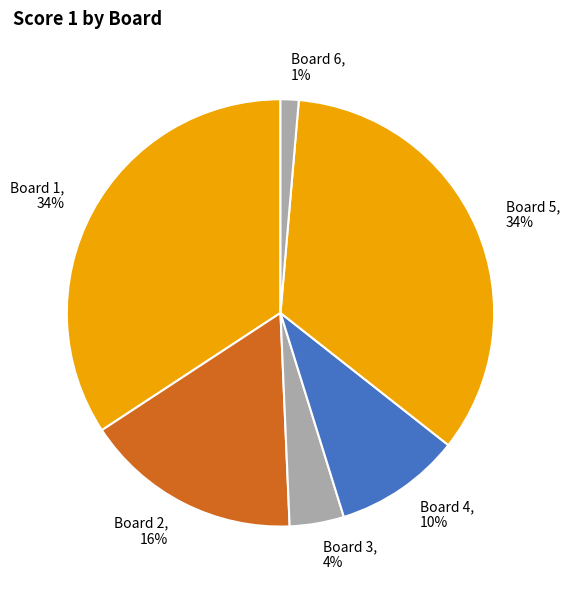

How many slices are in this pie chart?

6